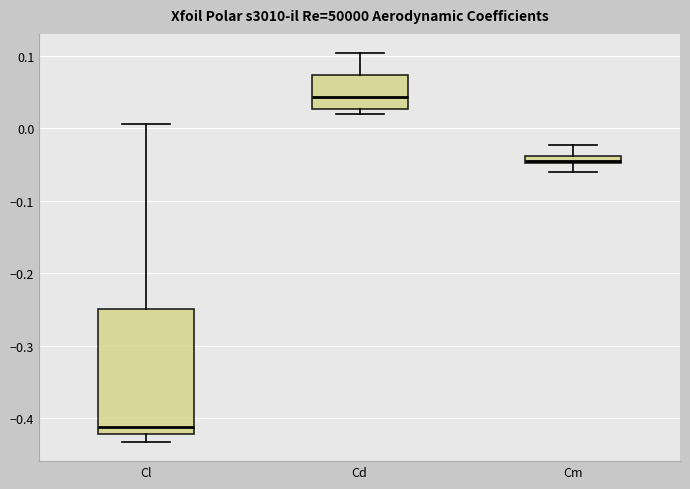

Comparing the boxes themselves (not the whiskers), which one is the tallest?

Cl